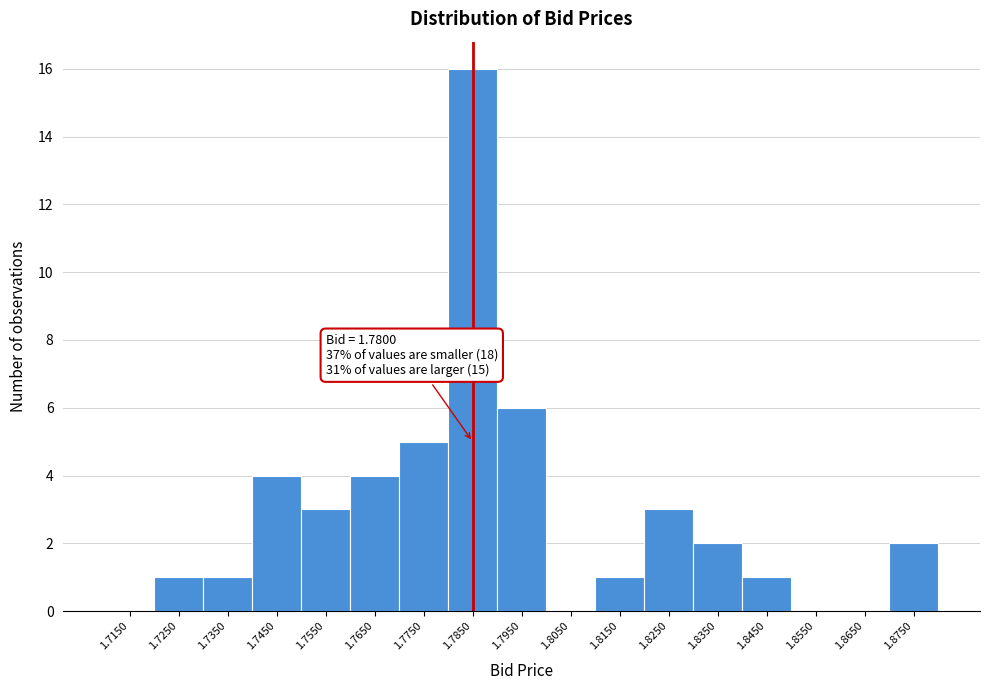

Over which range of the x-axis is the bar tallest?

1.78 to 1.79